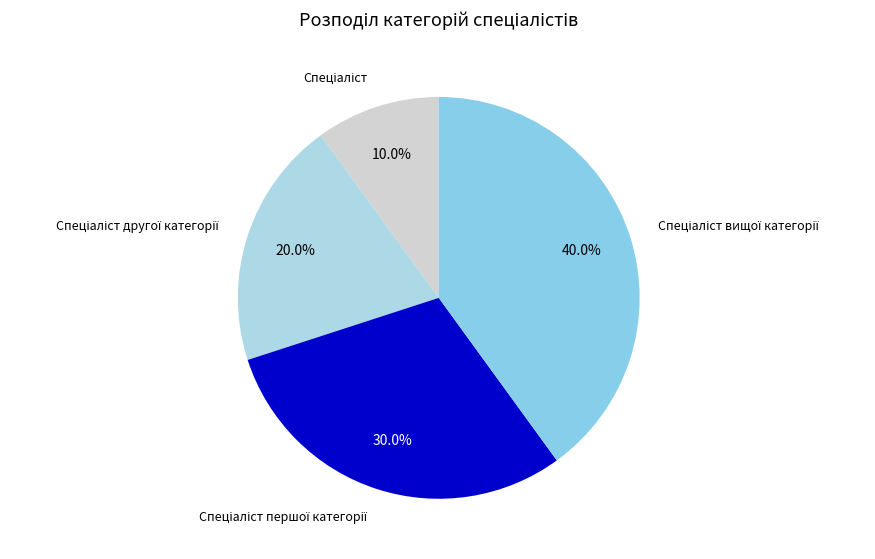

Is there a majority slice in this chart?

No